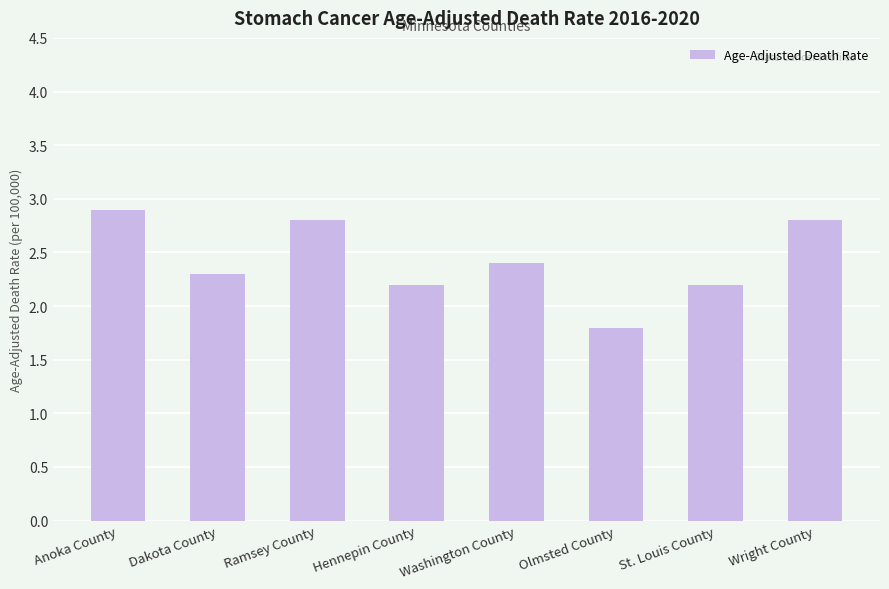

Between Hennepin County and Anoka County, which is larger?

Anoka County